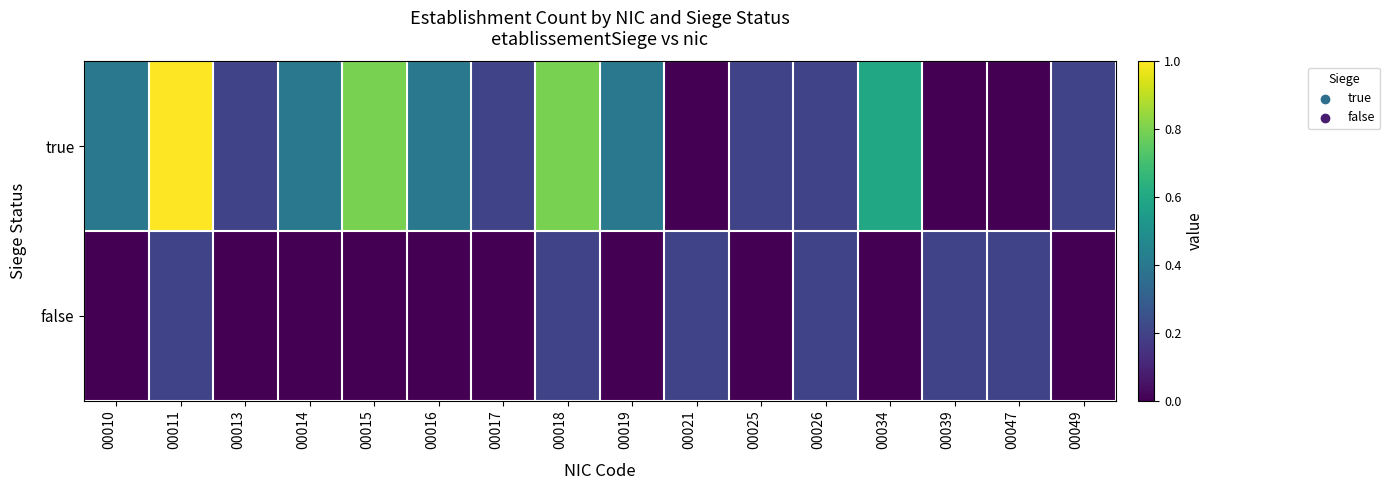

At how many categories does at least one series exceed 0?

16